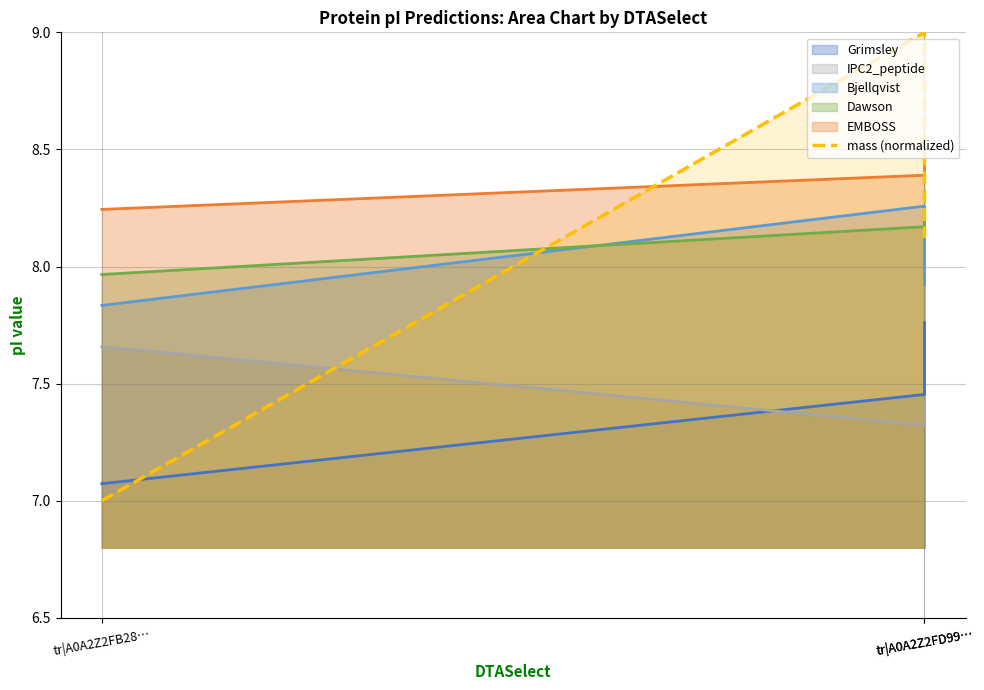

The value at tr|A0A2Z2FB28… is 7.0. True or false?

True